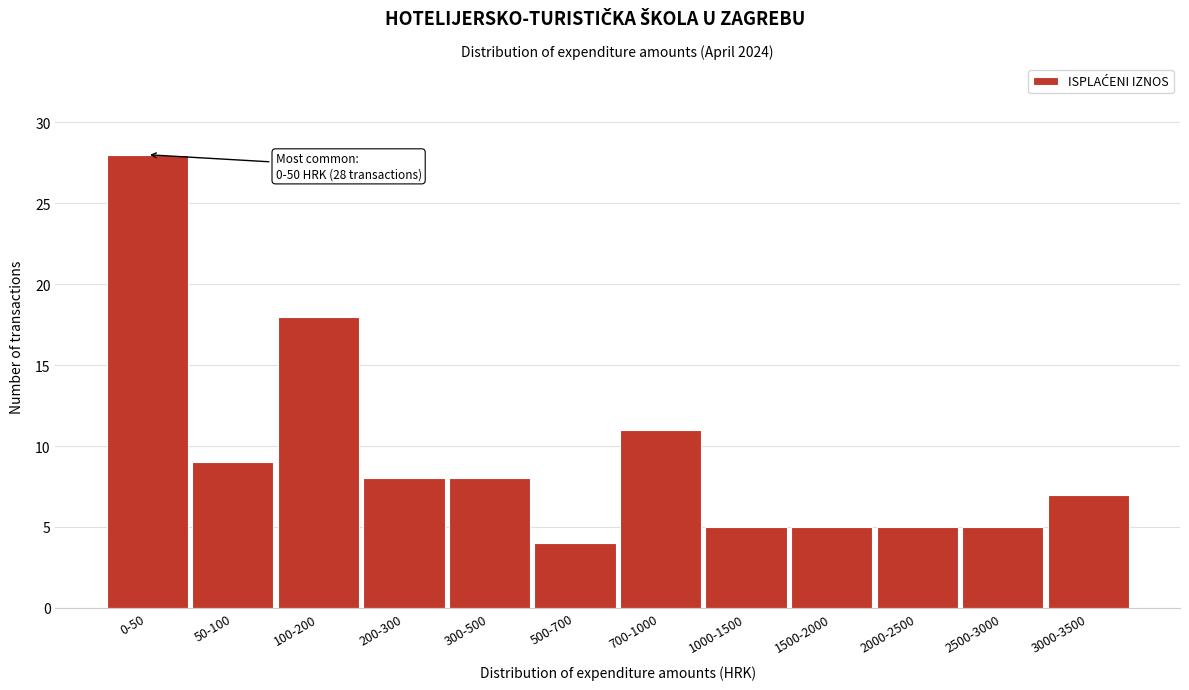

Reading right to left, what are all the values shown in this chart?

7	5	5	5	5	11	4	8	8	18	9	28